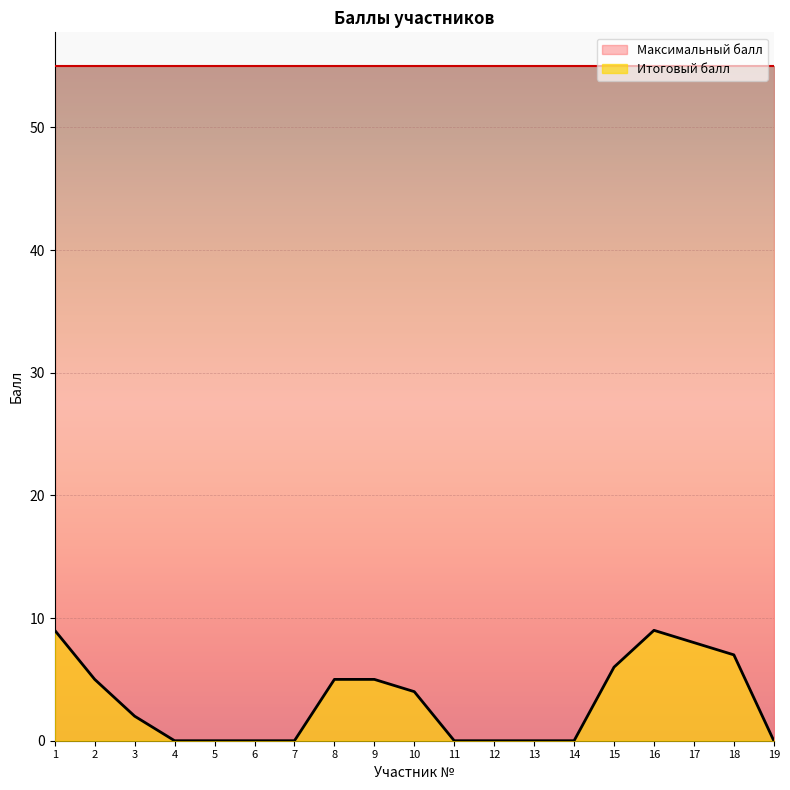

At which category does the chart reach its minimum across all series?

4